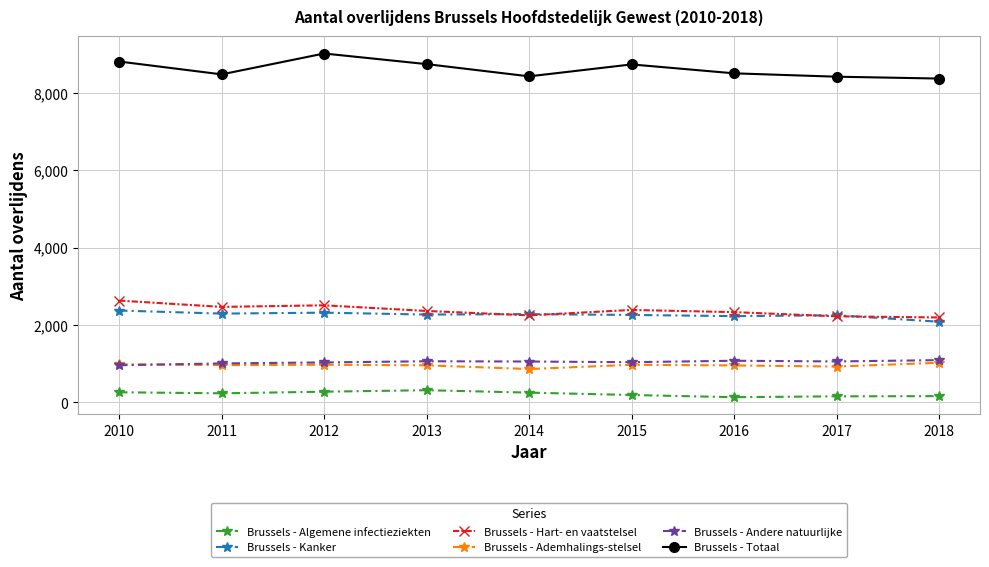

What are all the series names shown in the legend?

Brussels - Algemene infectieziekten, Brussels - Kanker, Brussels - Hart- en vaatstelsel, Brussels - Ademhalings-stelsel, Brussels - Andere natuurlijke, Brussels - Totaal